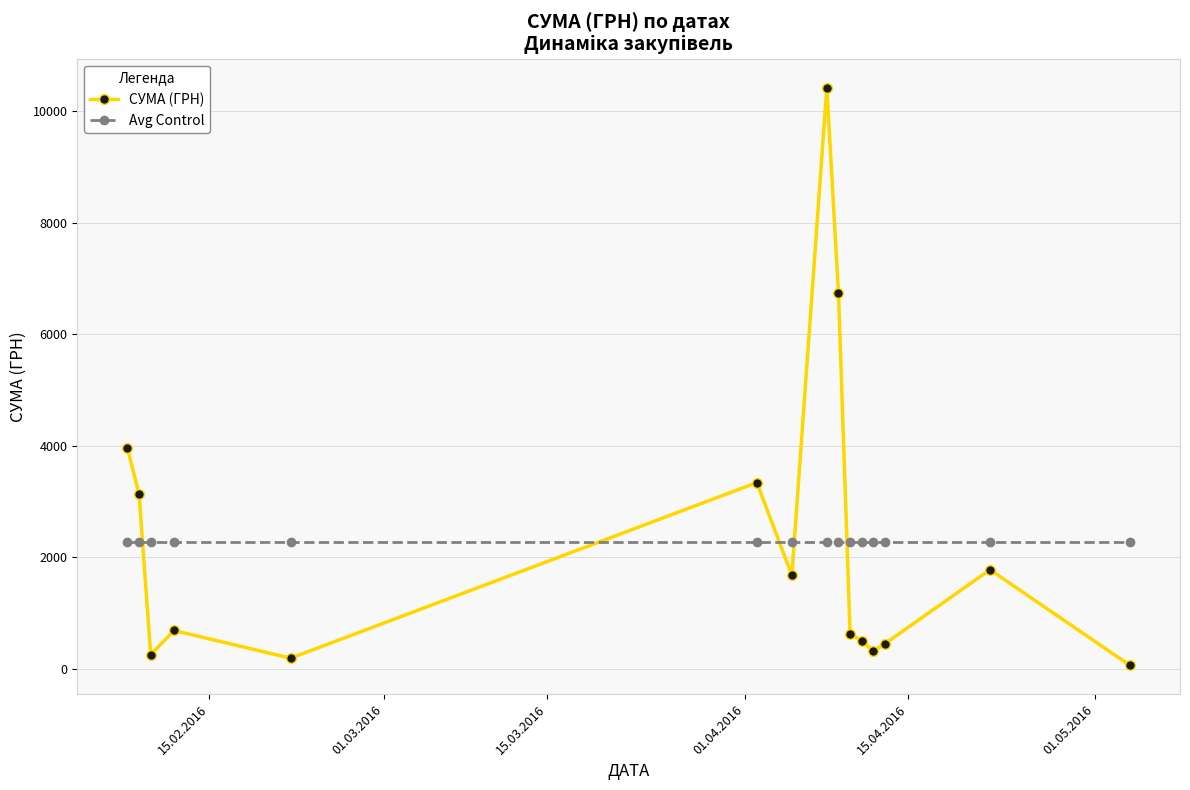

Which series has the largest range (max minus min)?

СУМА (ГРН)